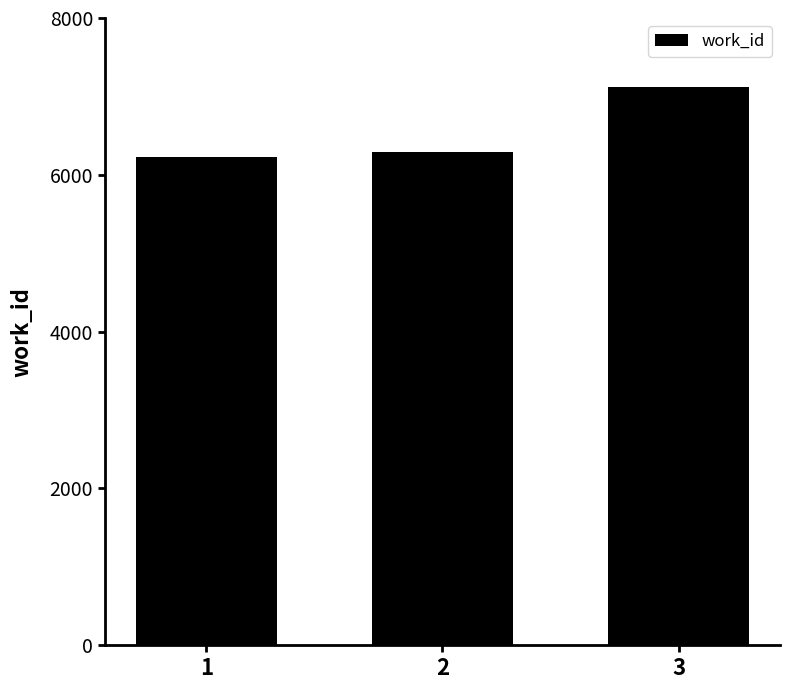

What is the change in value from 2 to 3?

+827